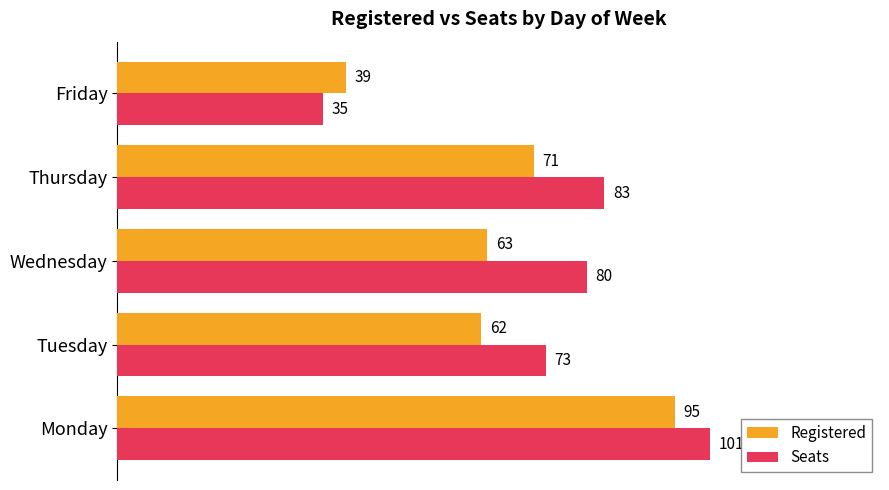

Which series has the widest spread of values?

Seats